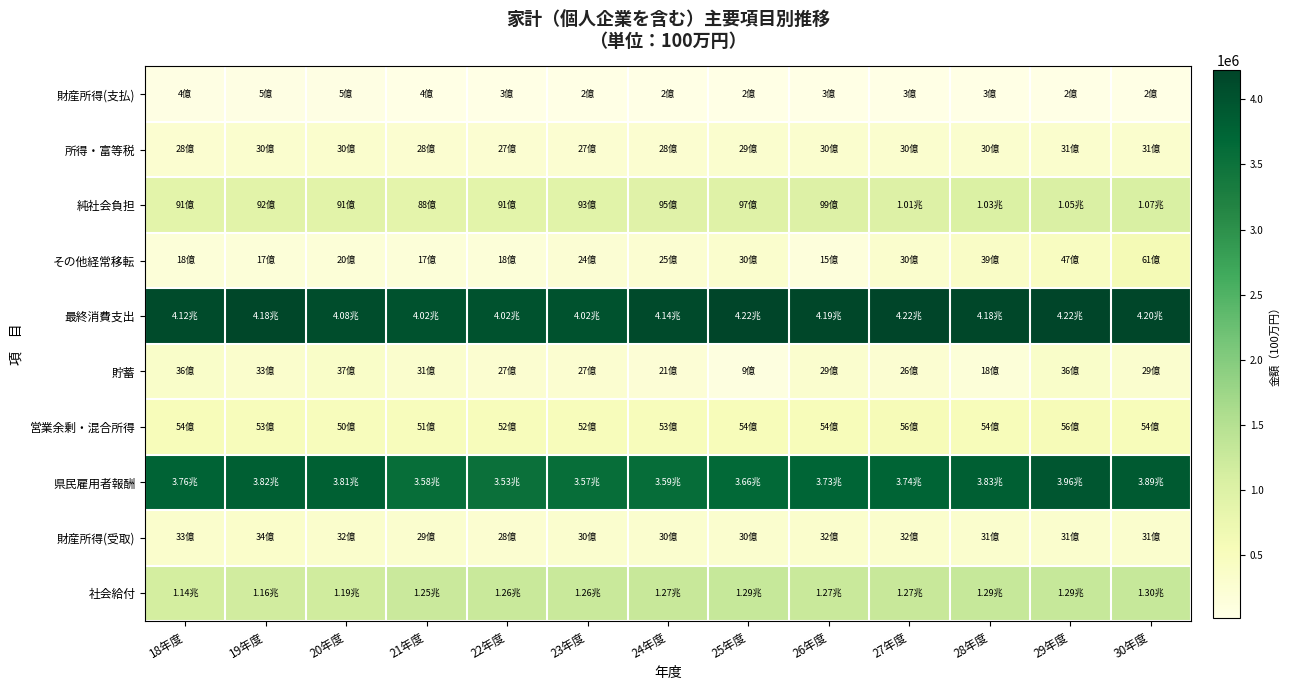

Which has a higher value, 19年度 or 23年度?

19年度